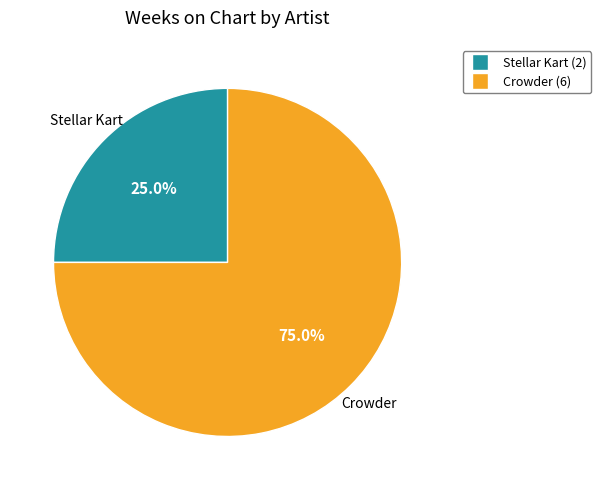

Which slice is the smallest?

Stellar Kart